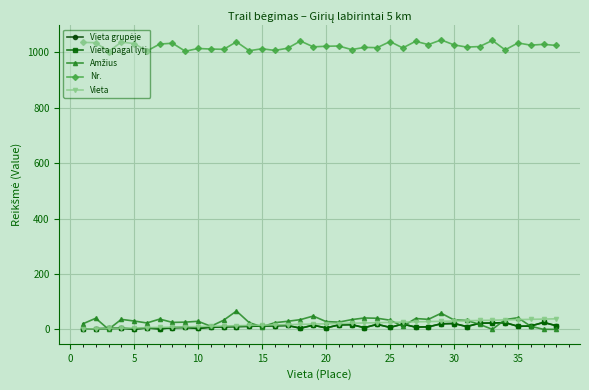

True or false: Vieta and Vieta pagal lytį cross at least once.

False